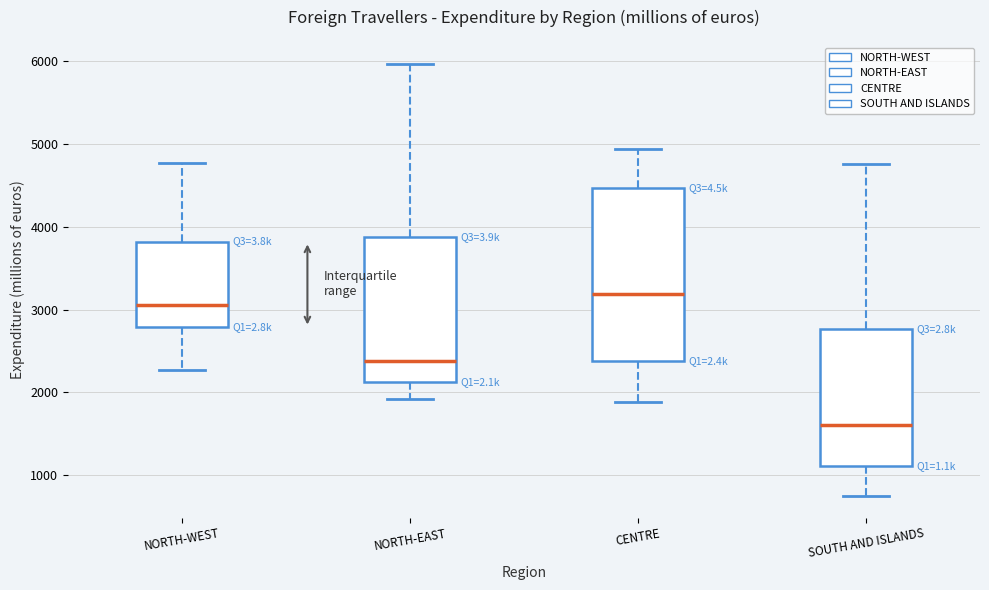

Reading left to right, read every box against the y-axis: the position of its median line, the range the box covers, and the ends of its whiskers. The values are not printed on the chart, so give them approximately, as read against the axis.

NORTH-WEST: median 3100, box 2800 to 3800, whiskers 2300 to 4800
NORTH-EAST: median 2400, box 2100 to 3900, whiskers 1900 to 6000
CENTRE: median 3200, box 2400 to 4500, whiskers 1900 to 4900
SOUTH AND ISLANDS: median 1600, box 1100 to 2800, whiskers 700 to 4800